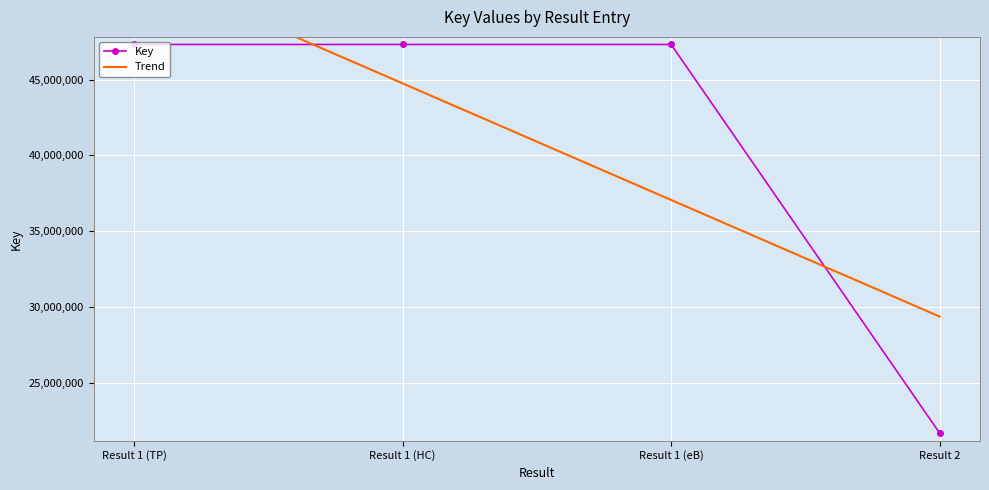

True or false: Key has more than 2 points higher than both neighbors.

False